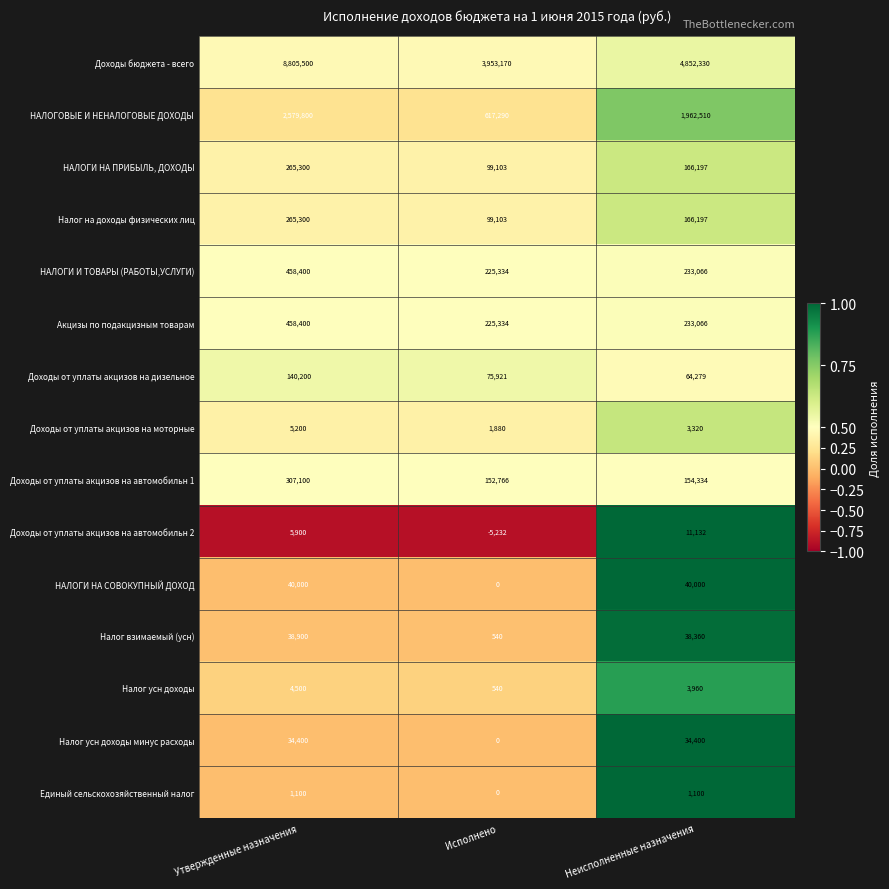

What is the total value across all series at Утвержденные назначения?

13410000